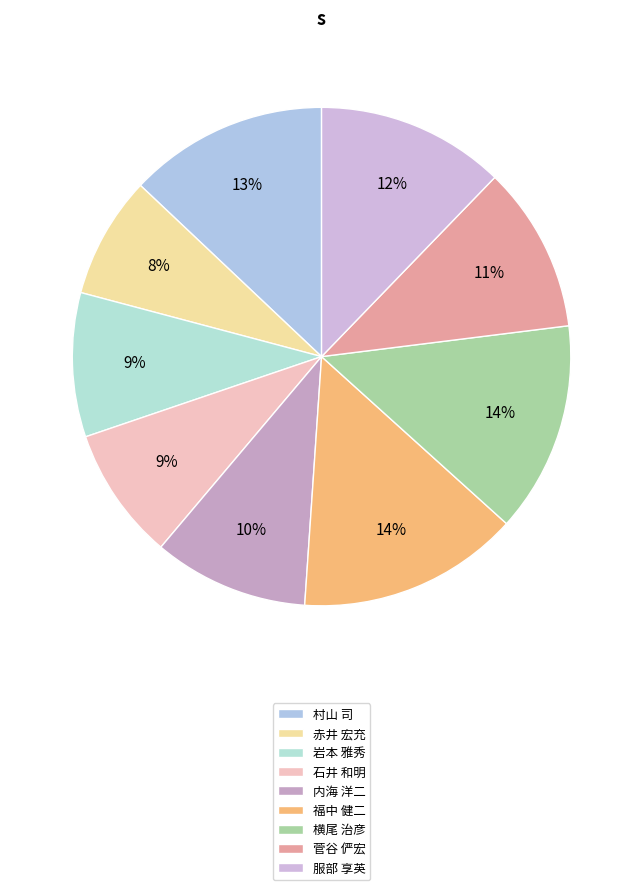

To the nearest percent, what is the difference between the largest and smallest slice percentages?

6%